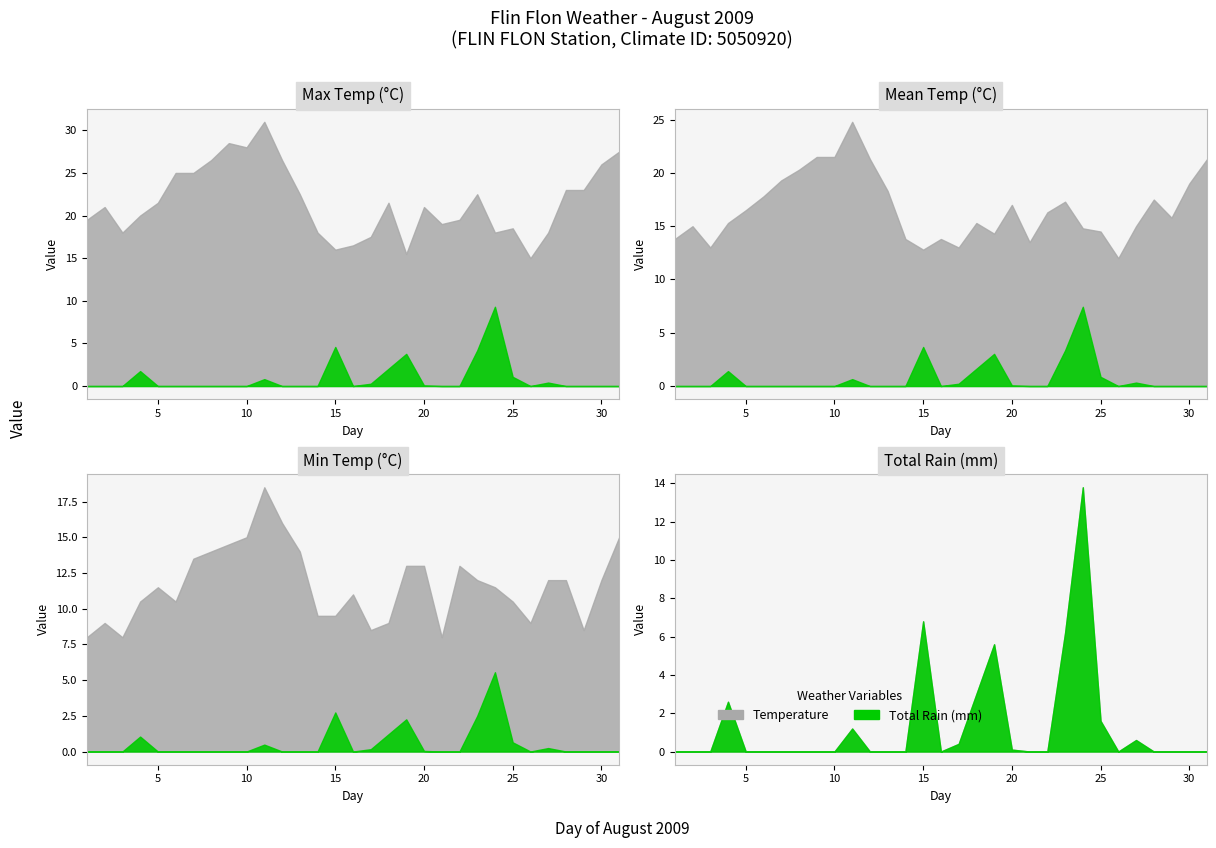

Where is Total Rain (mm) nearest to the value 6?

23